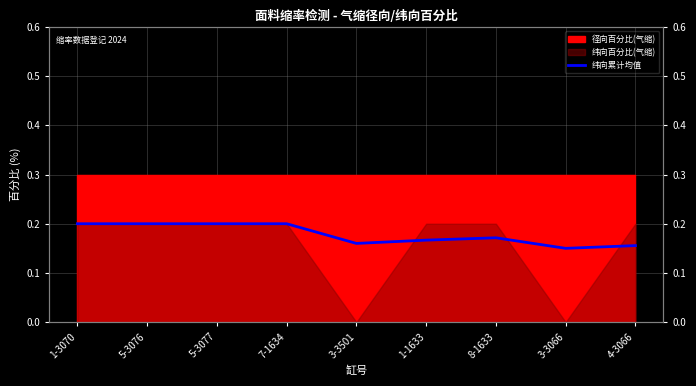

Which label corresponds to the largest value in the chart?

5-3077